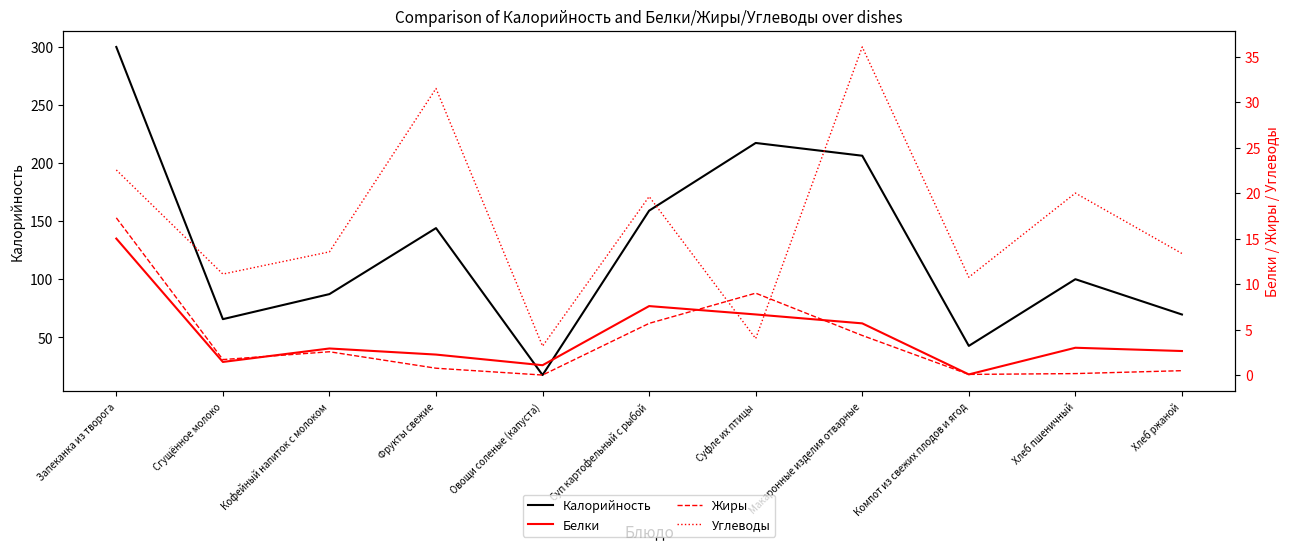

Reading left to right, list all the values displayed in this chart.

Калорийность: Запеканка из творога=300.0	Сгущённое молоко=65.6	Кофейный напиток с молоком=87.2	Фрукты свежие=144.0	Овощи соленые (капуста)=17.5	Суп картофельный с рыбой=159.0	Суфле их птицы=217.3	Макаронные изделия отварные=206.3	Компот из свежих плодов и ягод=42.6	Хлеб пшеничный=100.0	Хлеб ржаной=69.6
Белки: Запеканка из творога=15.0	Сгущённое молоко=1.4	Кофейный напиток с молоком=2.9	Фрукты свежие=2.2	Овощи соленые (капуста)=1.1	Суп картофельный с рыбой=7.6	Суфле их птицы=6.7	Макаронные изделия отварные=5.7	Компот из свежих плодов и ягод=0.1	Хлеб пшеничный=3.0	Хлеб ржаной=2.6
Жиры: Запеканка из творога=17.3	Сгущённое молоко=1.7	Кофейный напиток с молоком=2.6	Фрукты свежие=0.8	Овощи соленые (капуста)=0.0	Суп картофельный с рыбой=5.7	Суфле их птицы=9.0	Макаронные изделия отварные=4.3	Компот из свежих плодов и ягод=0.1	Хлеб пшеничный=0.2	Хлеб ржаной=0.5
Углеводы: Запеканка из творога=22.5	Сгущённое молоко=11.1	Кофейный напиток с молоком=13.5	Фрукты свежие=31.5	Овощи соленые (капуста)=3.2	Суп картофельный с рыбой=19.6	Суфле их птицы=4.0	Макаронные изделия отварные=36.1	Компот из свежих плодов и ягод=10.8	Хлеб пшеничный=20.0	Хлеб ржаной=13.4